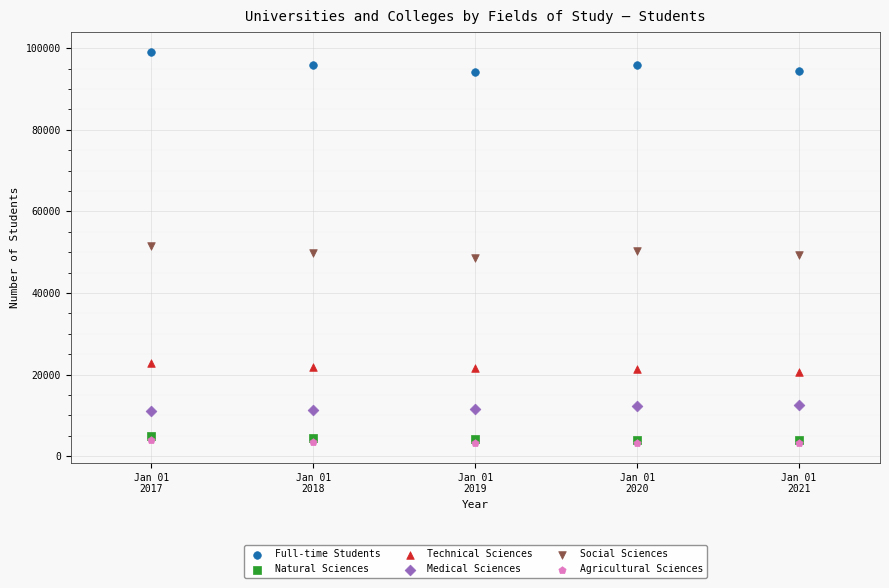

Which series has the widest spread of Y values?

Full-time Students